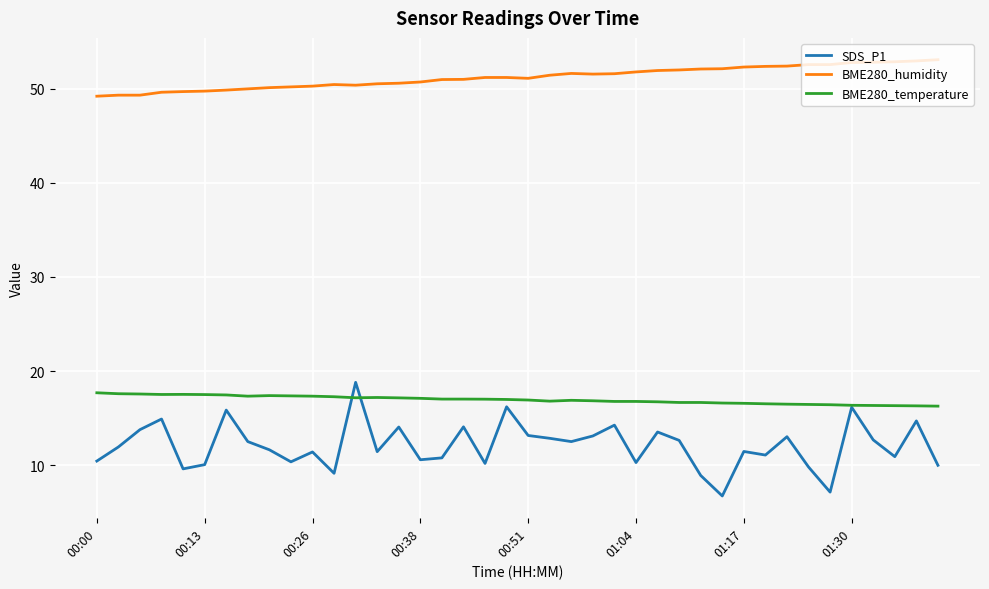

What is the highest value of the SDS_P1 series?

18.8